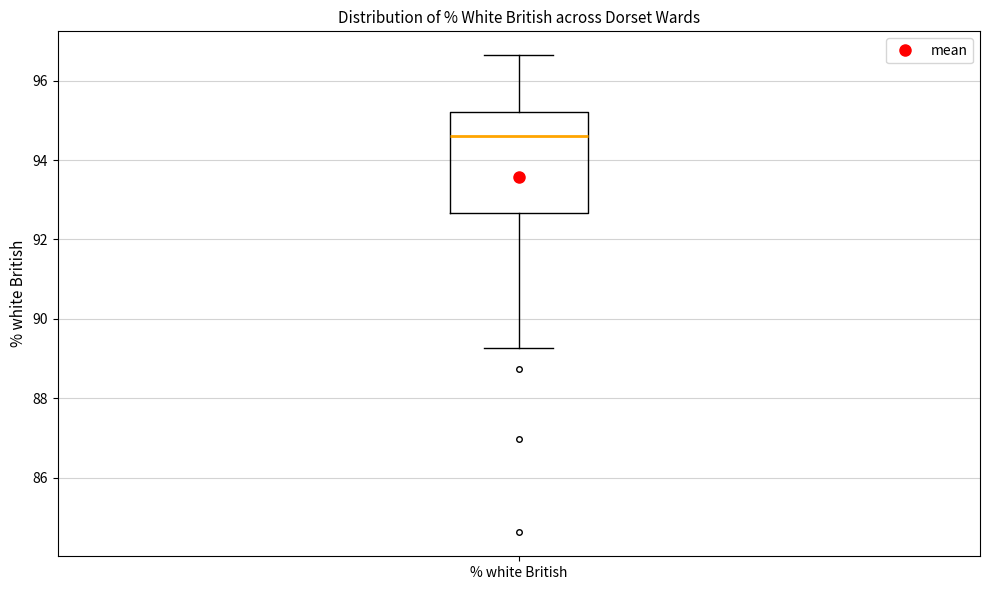

Where is the upper edge of the box for % white British on the y-axis? The values are not printed on the chart, so give them approximately, as read against the axis.

95.2